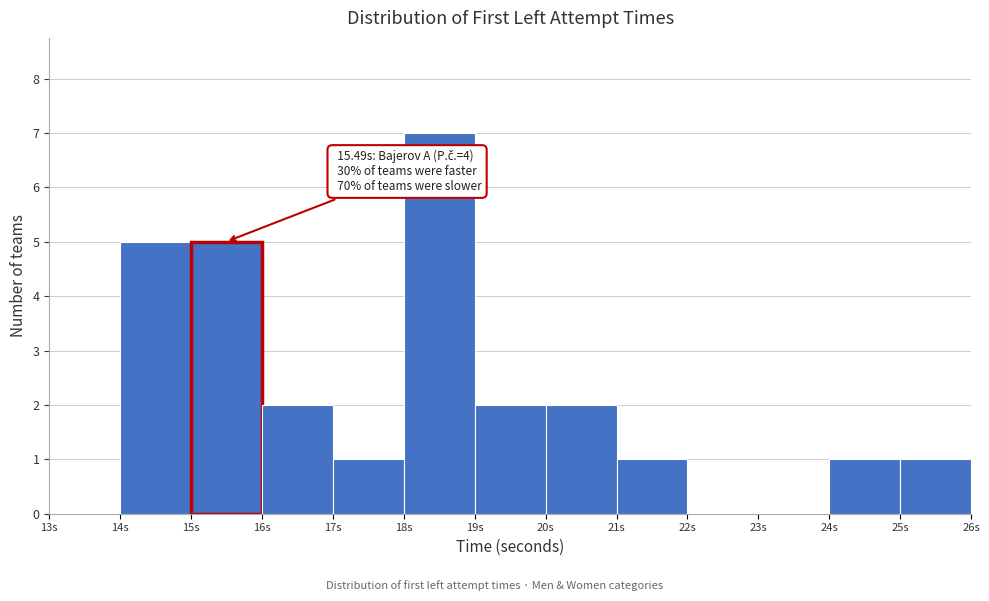

Which range on the x-axis has the tallest bar?

18 to 19